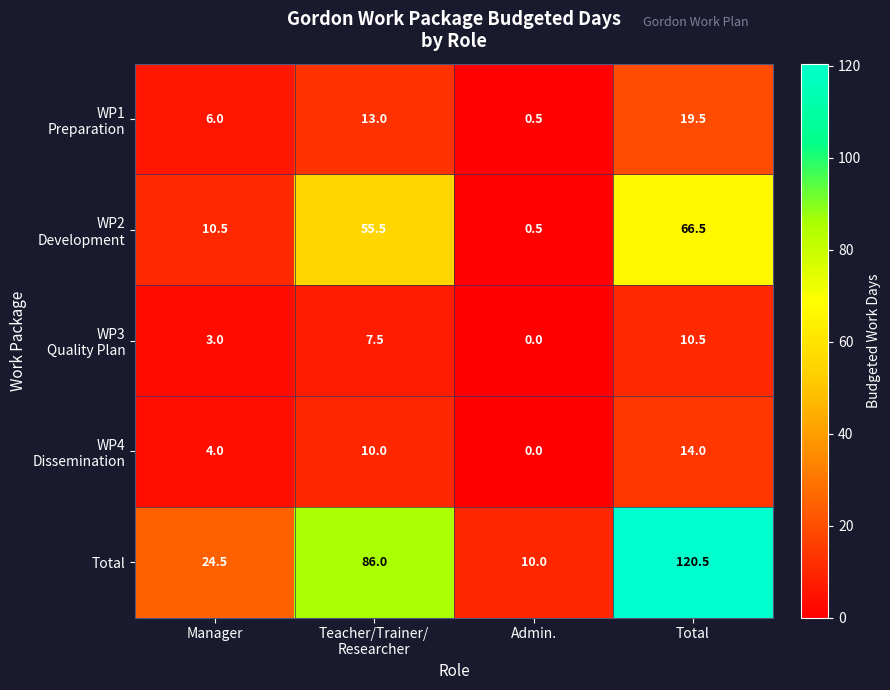

What is the total value across all series at Admin.?

11.0